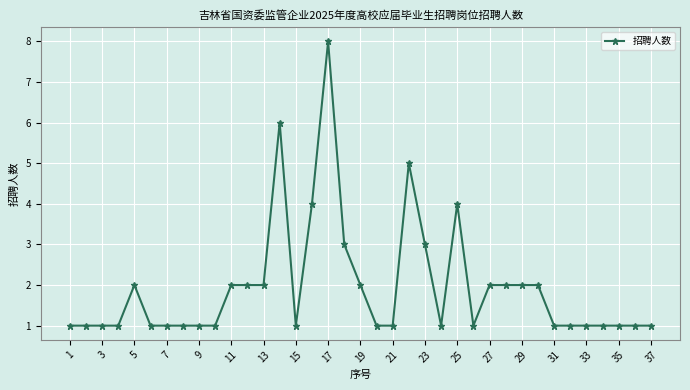

Is this an area chart (filled region under the line)?

No